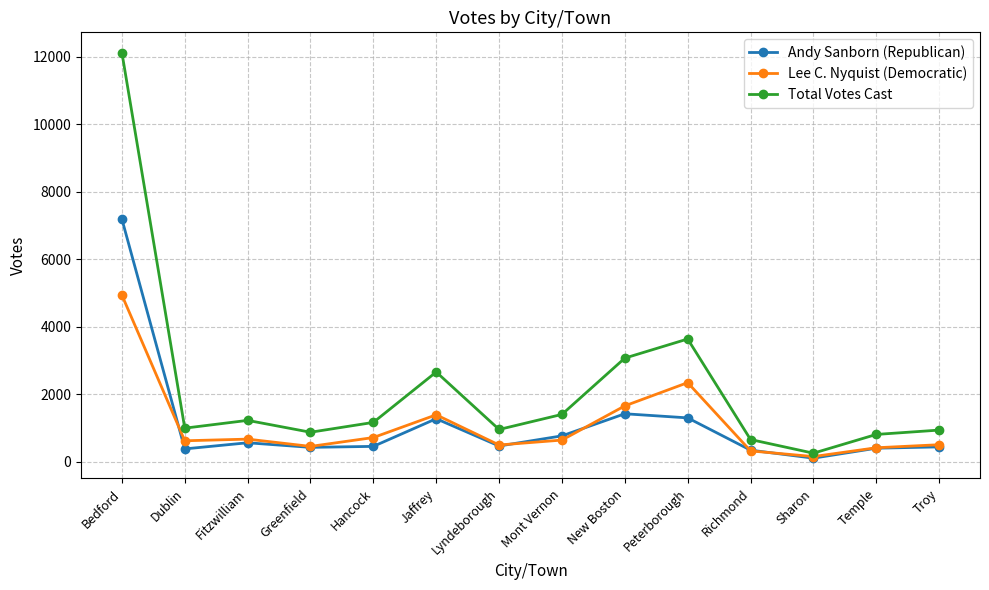

How many distinct data groups are displayed?

3